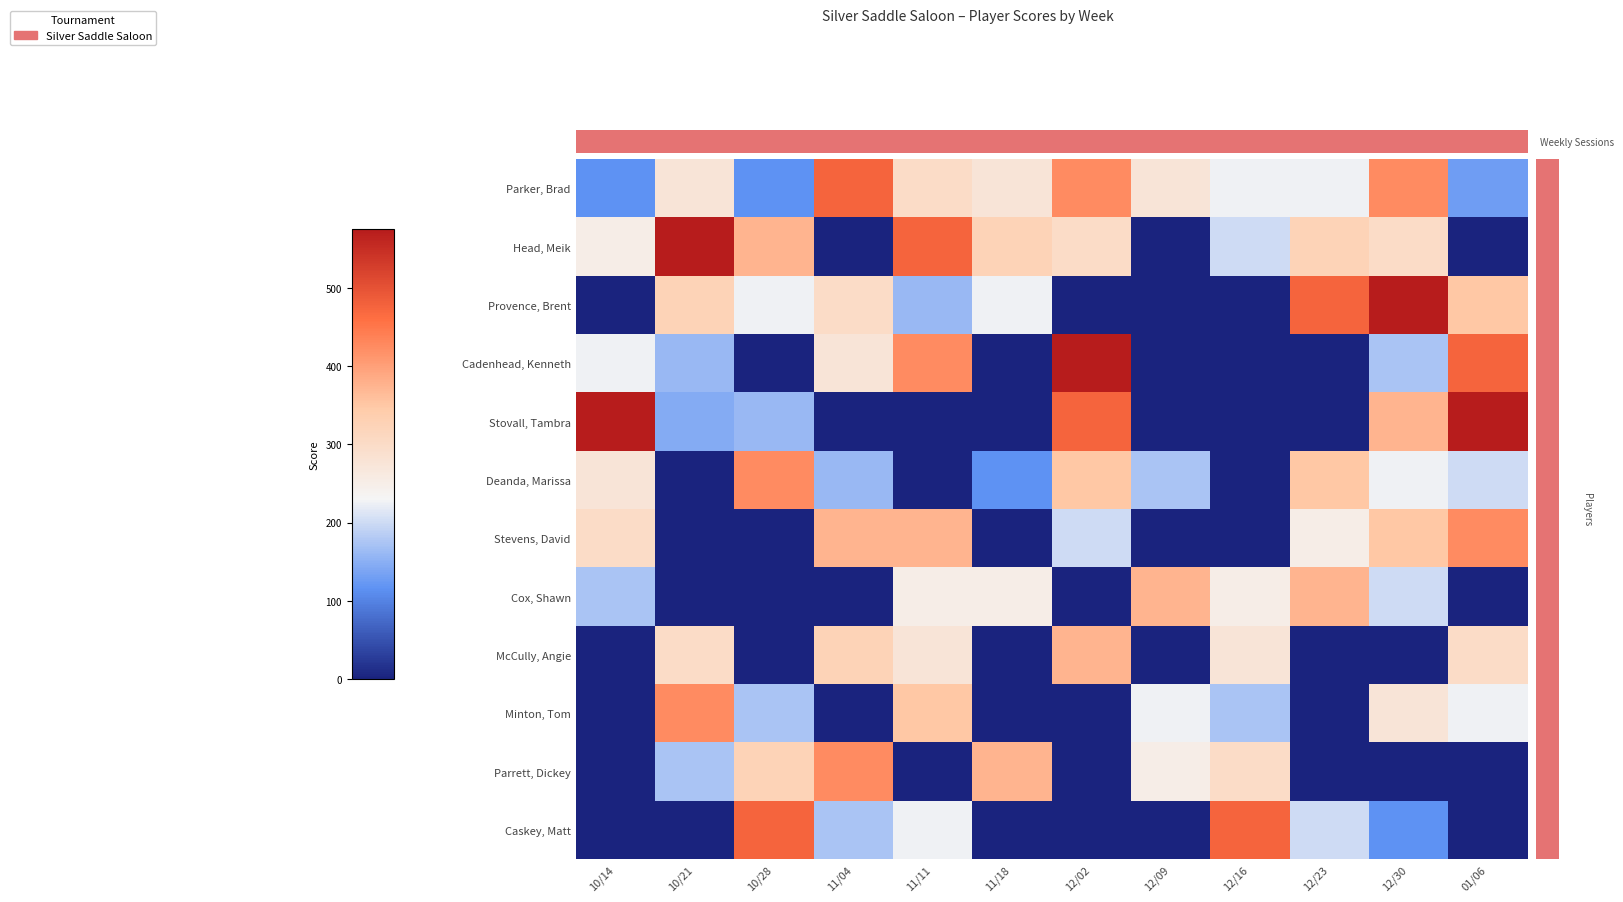

Is it true that Head, Meik equals 240 at 11/11?

False